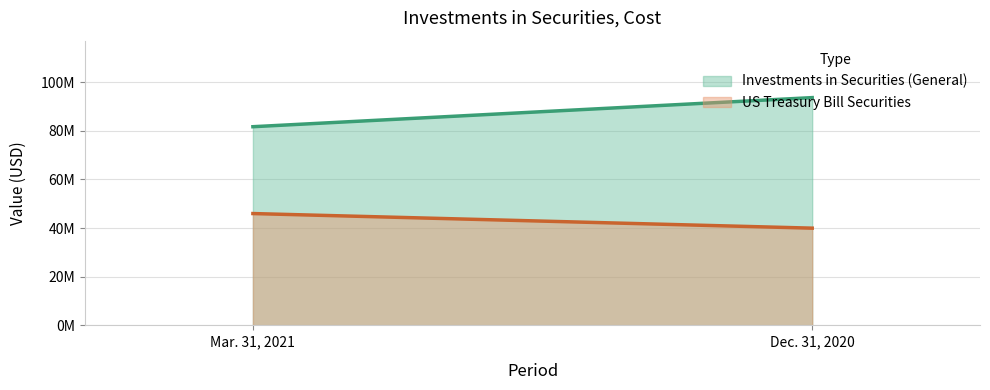

Between Dec. 31, 2020 and Mar. 31, 2021, which is larger?

Dec. 31, 2020